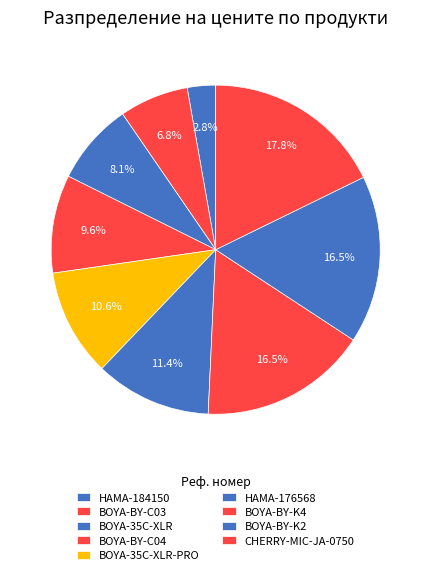

How many slices are in this pie chart?

9